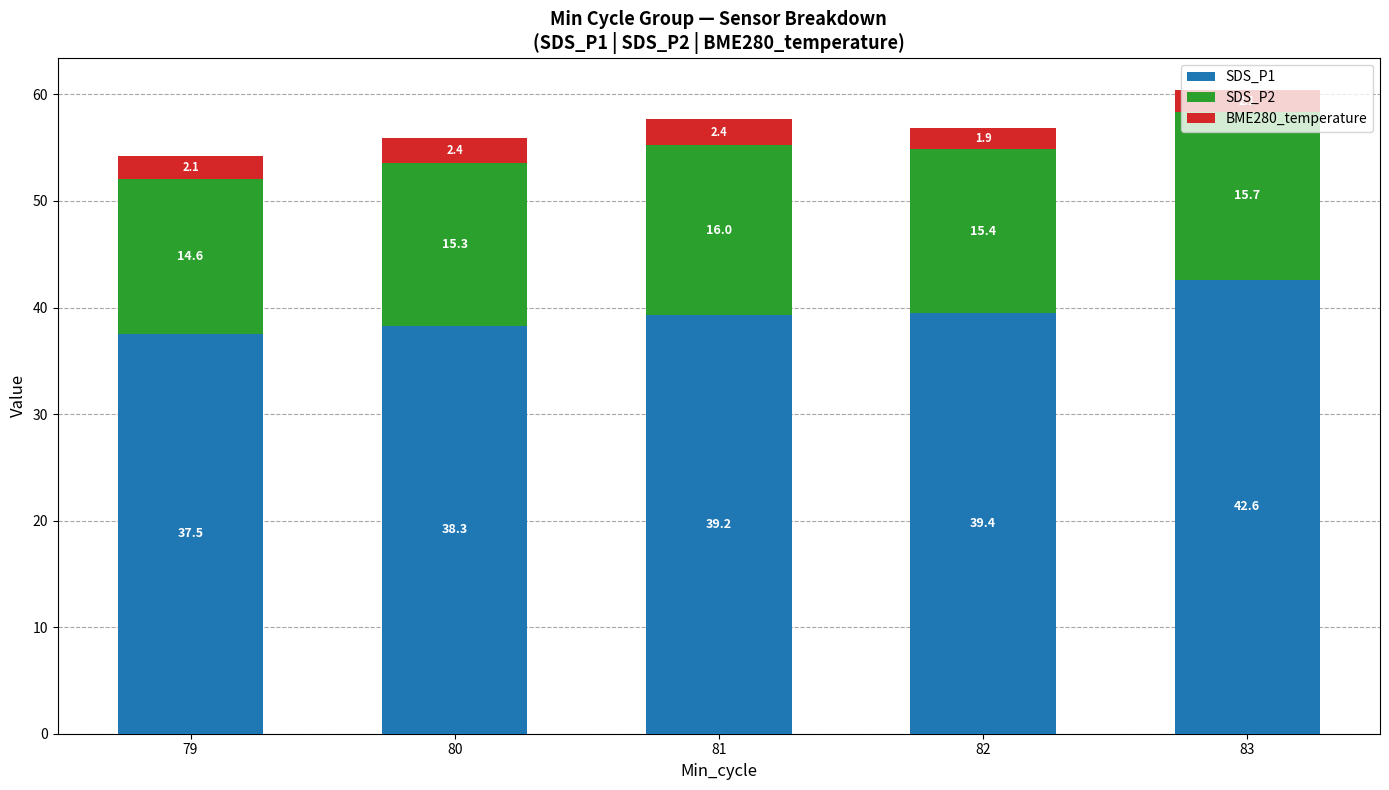

The SDS_P1 series shows 39.2 at 81. True or false?

True